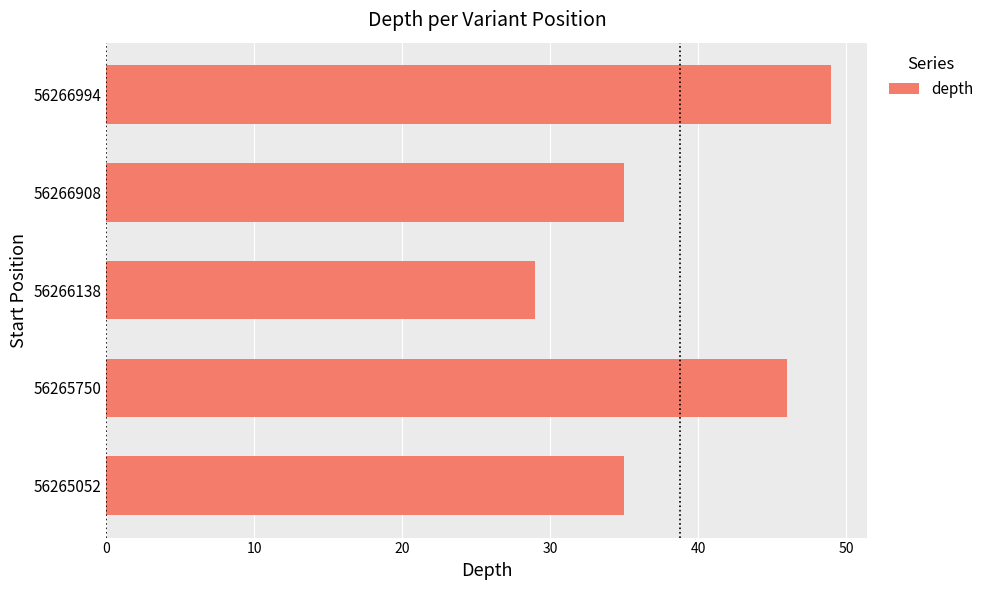

Count the number of data series in this chart.

1